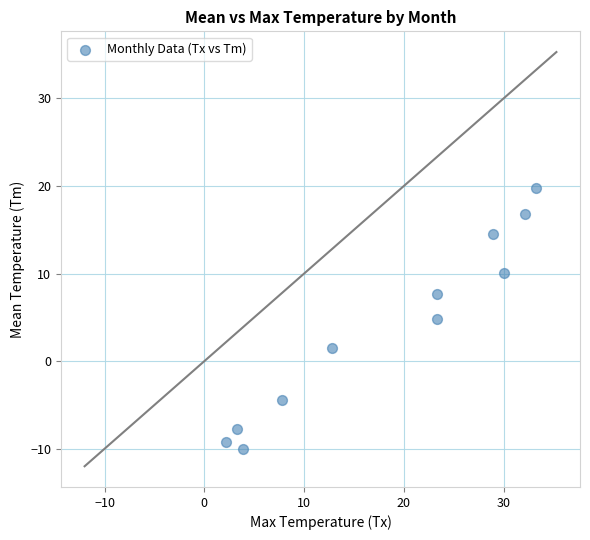

What Y value in the scatter plot is closest to 4?

4.8